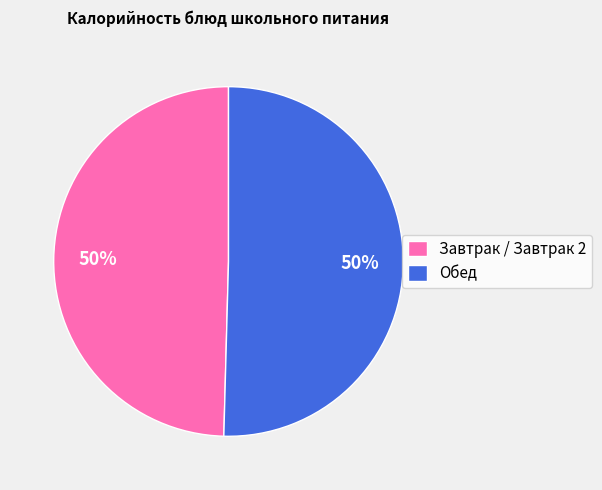

True or false: Завтрак / Завтрак 2 accounts for 50% of the total.

True